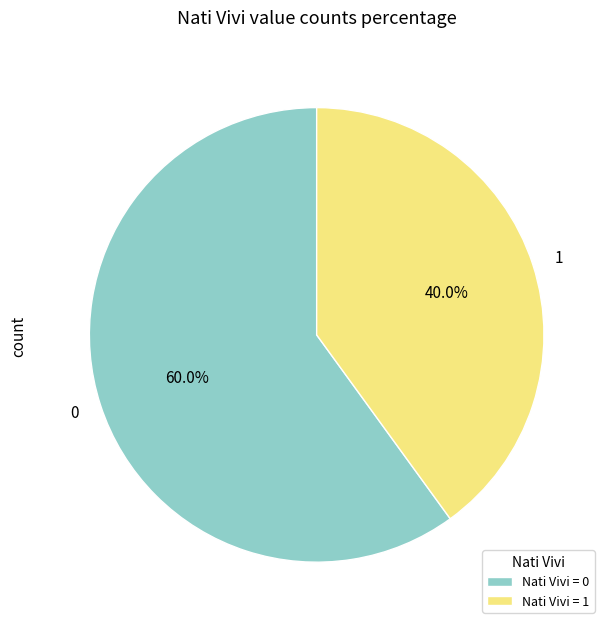

What is the ratio of the value at 1 to the value at 0?

0.7